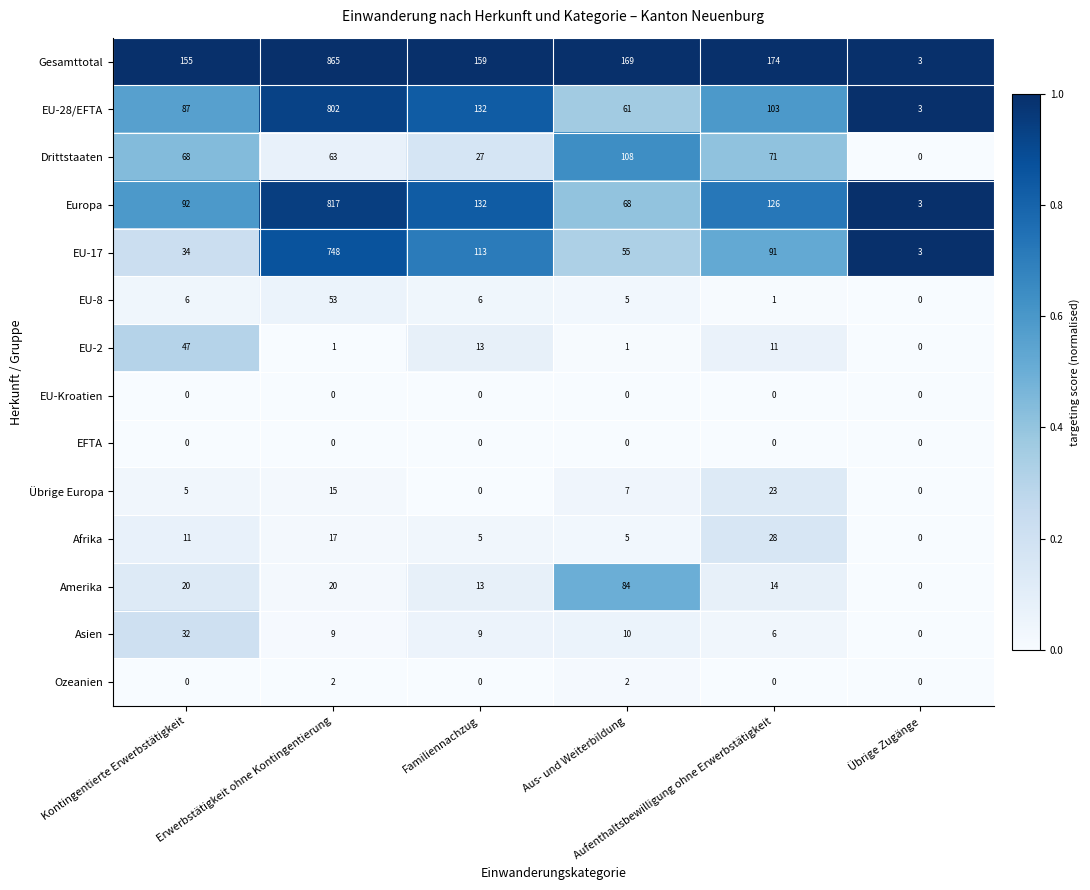

What is the lowest value of the Gesamttotal series?

3